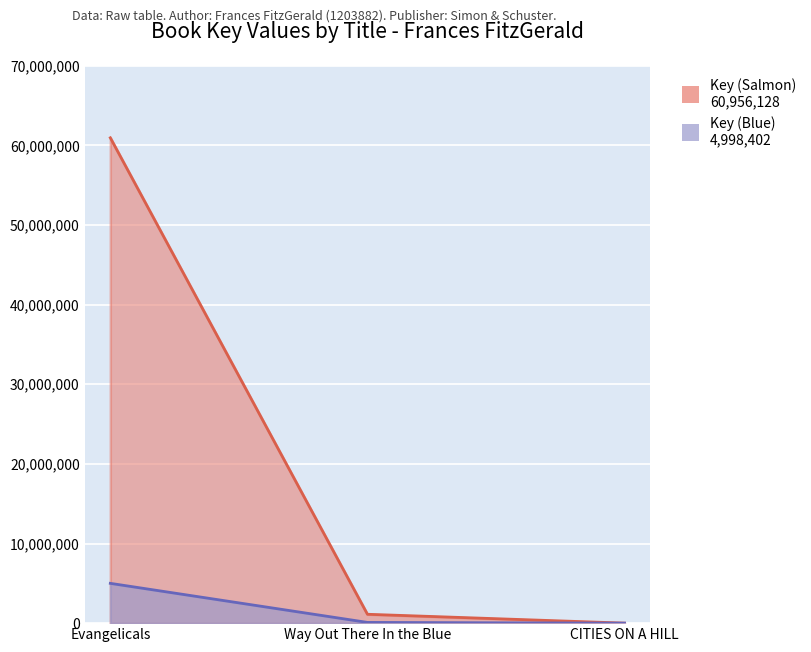

What is the average value of the Key (Blue) series?

1696677